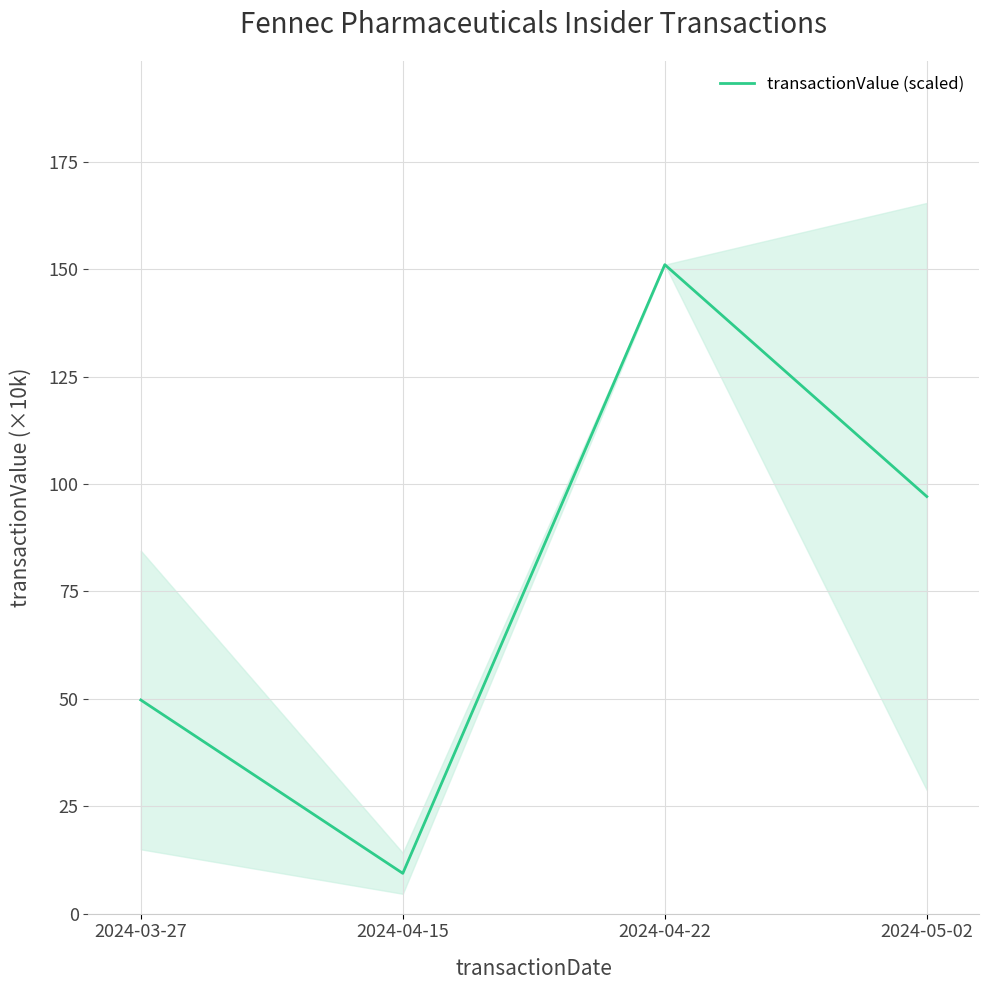

How many distinct data groups are displayed?

1